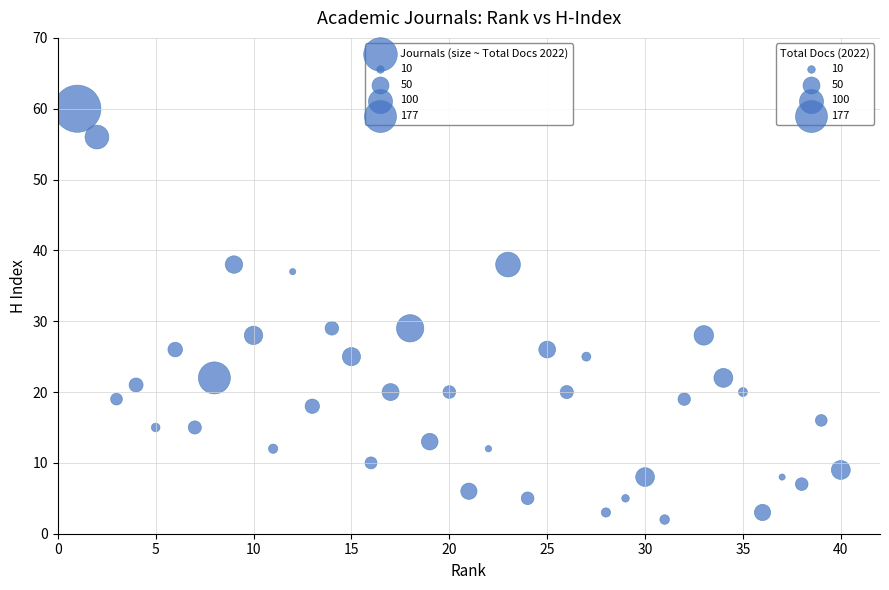

What is the range of X values (max minus min)?

39